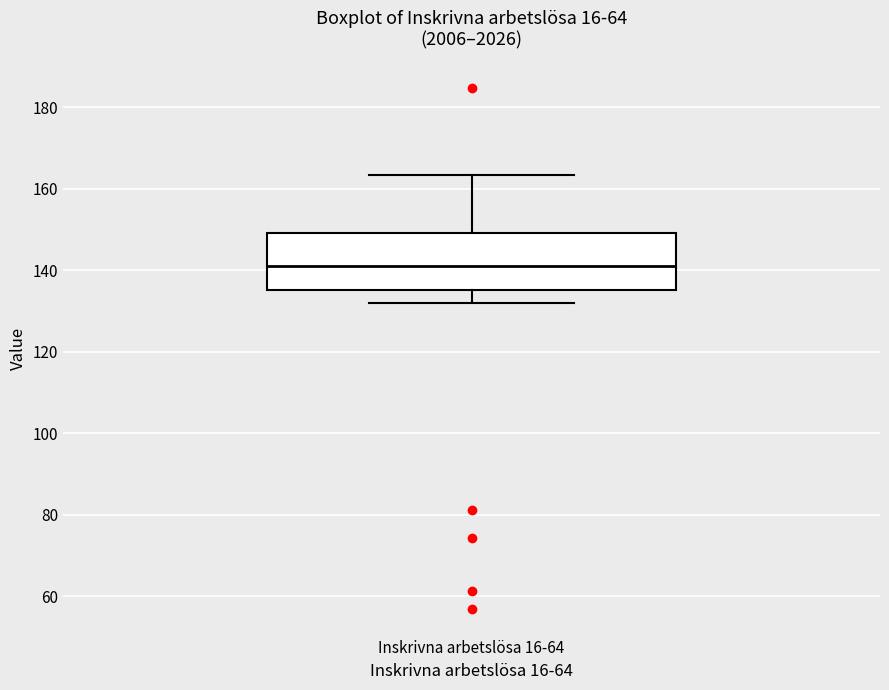

Transcribe this box plot: give where the median line is, the range the box spans, and where the two whiskers end, as read against the y-axis. The values are not printed on the chart, so give them approximately, as read against the axis.

median 142, box 136 to 150, whiskers 132 to 164